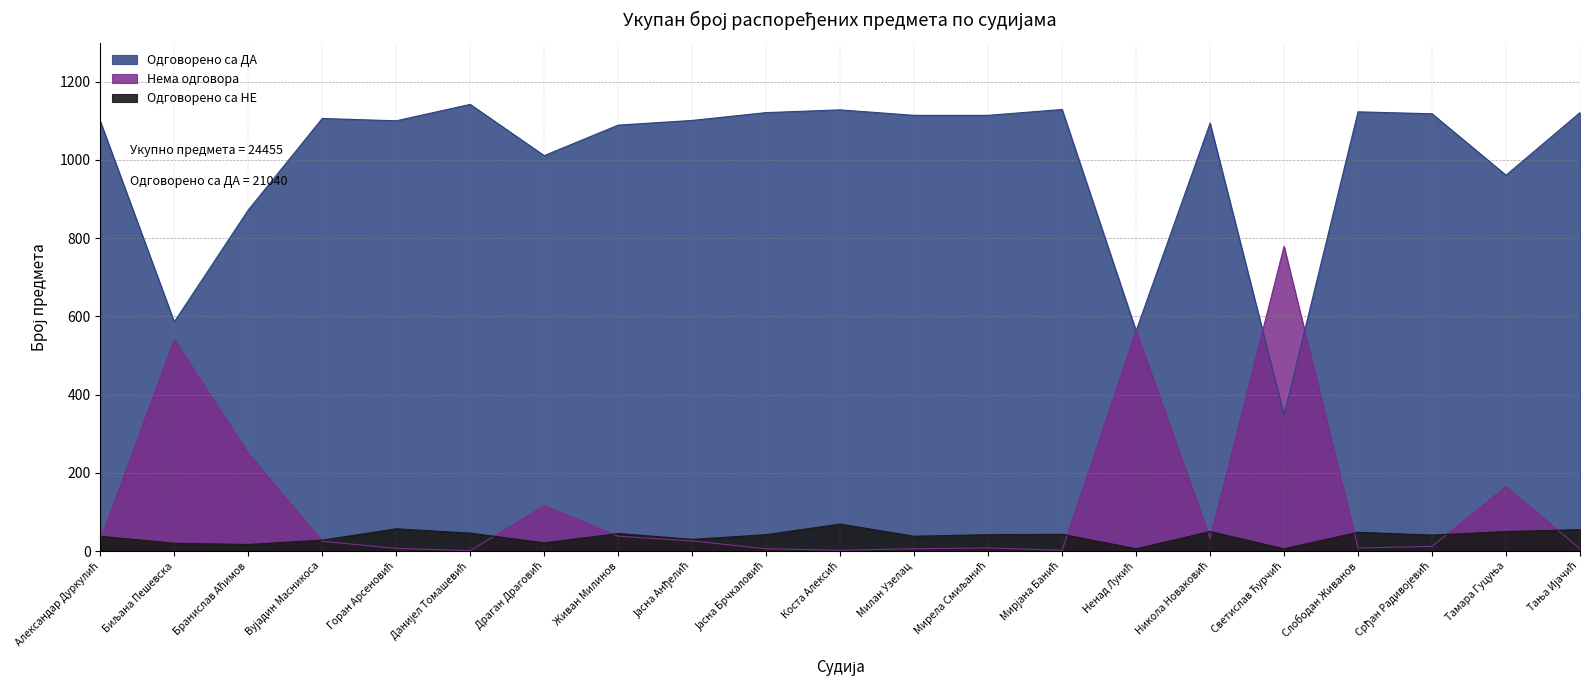

How many values in the Одговорено са ДА series exceed 1101?

10